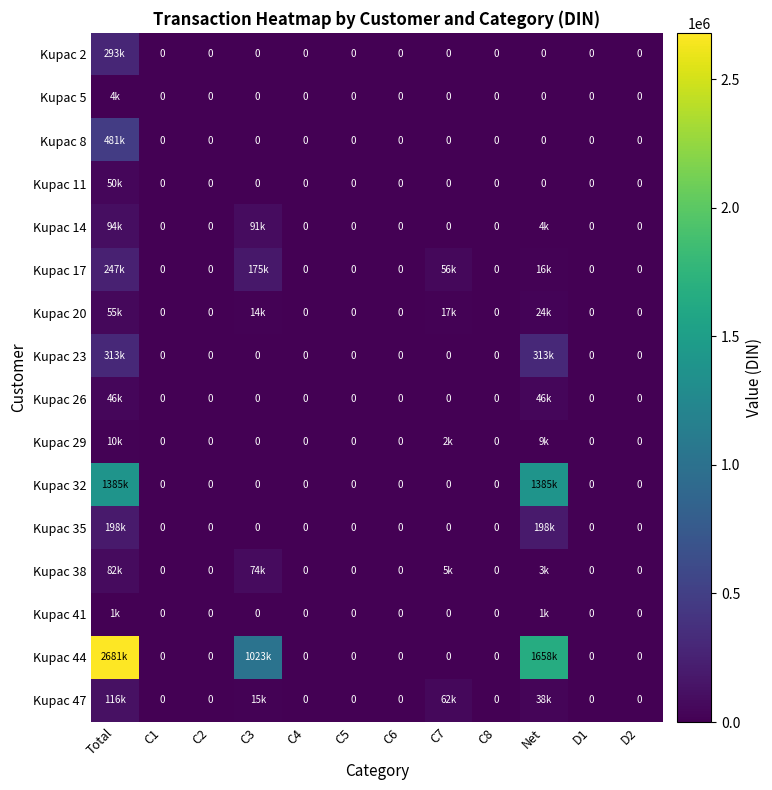

What value does the Kupac 14 series have at Net?

3713.0